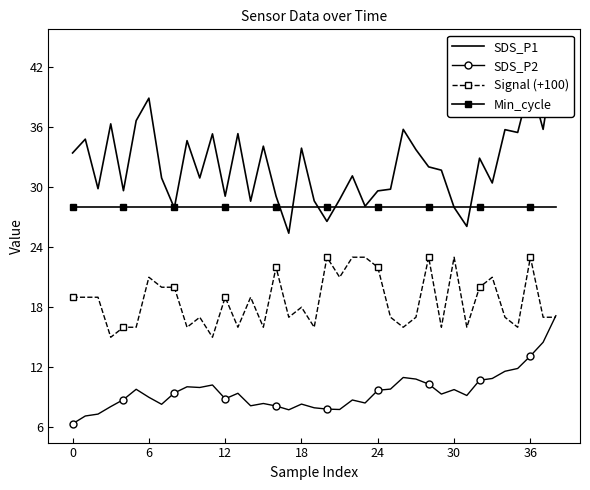

True or false: SDS_P2 and Min_cycle intersect in this chart.

False